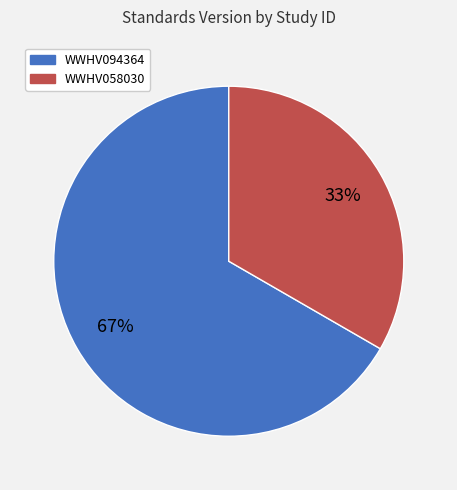

To the nearest percent, what percentage of the pie is WWHV094364?

67%